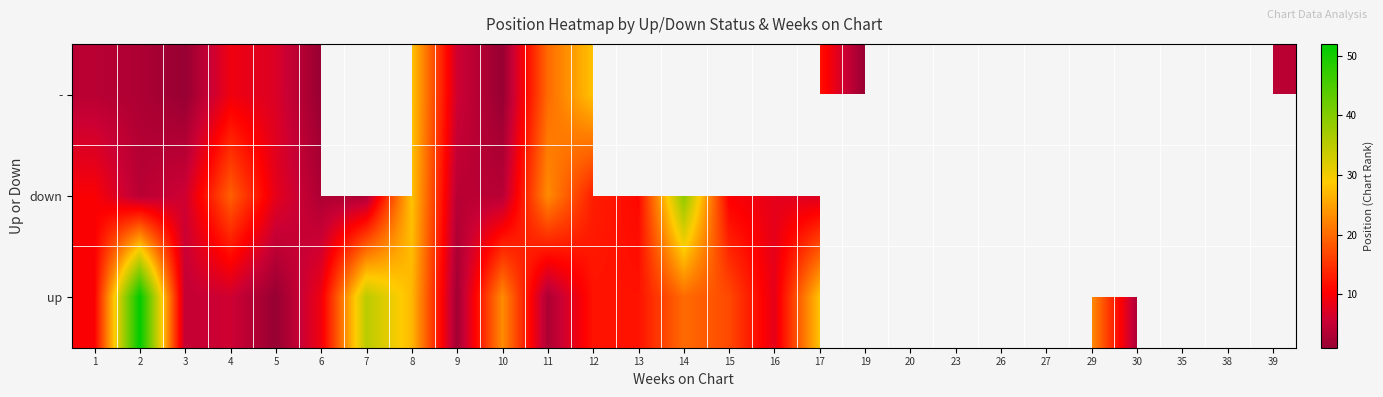

Where is up nearest to the value 26?

8